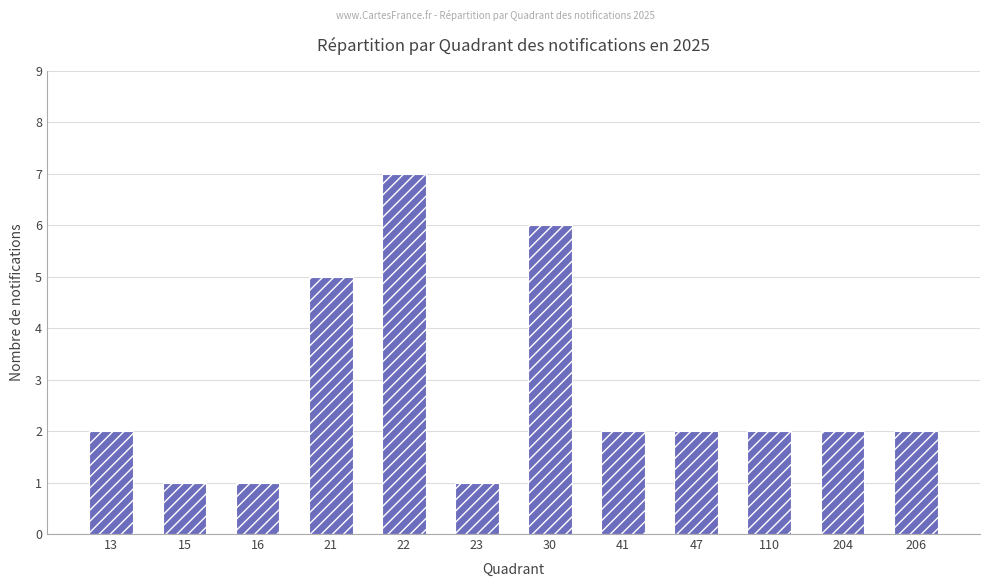

At which category does the chart reach its peak across all series?

22